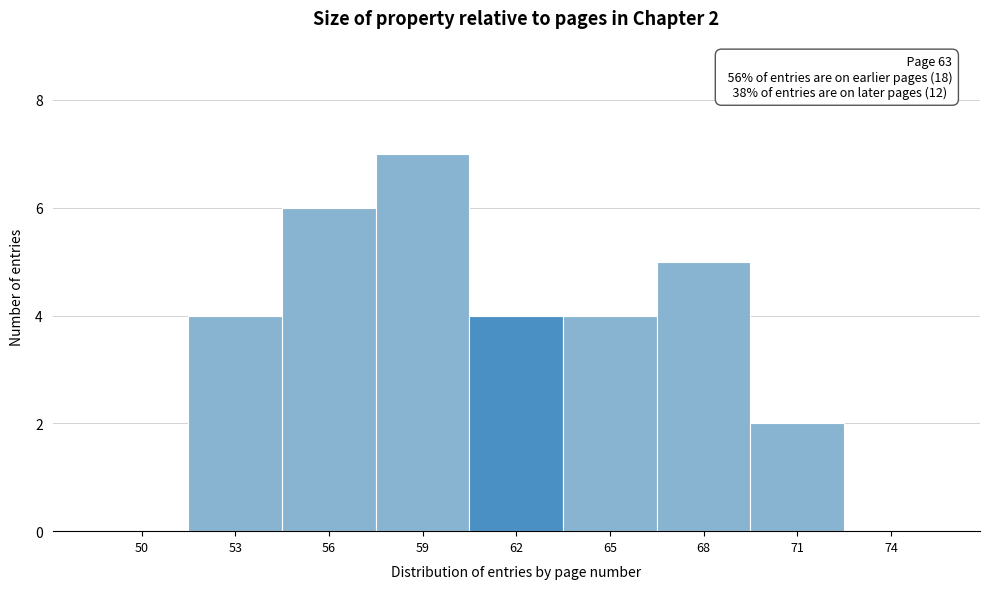

Reading left to right, list all the values displayed in this chart.

50=0	53=4	56=6	59=7	62=4	65=4	68=5	71=2	74=0